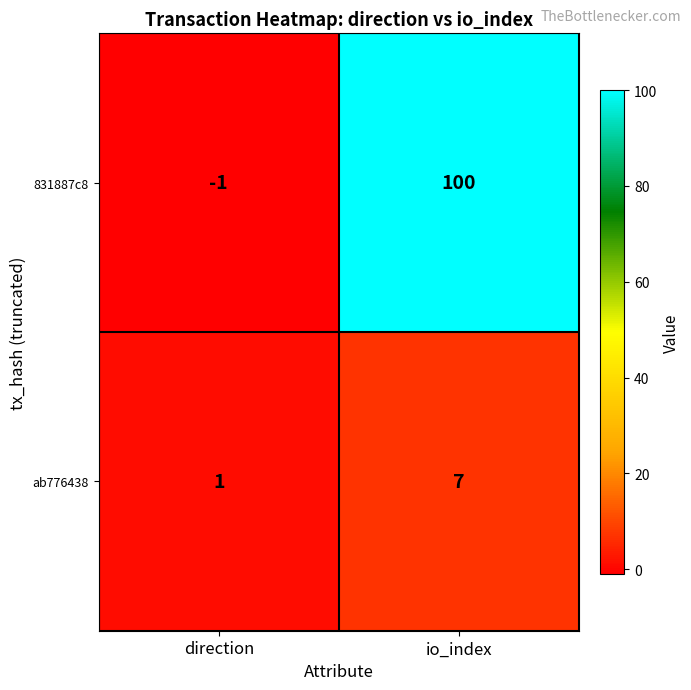

Where is ab776438 nearest to the value 4?

direction